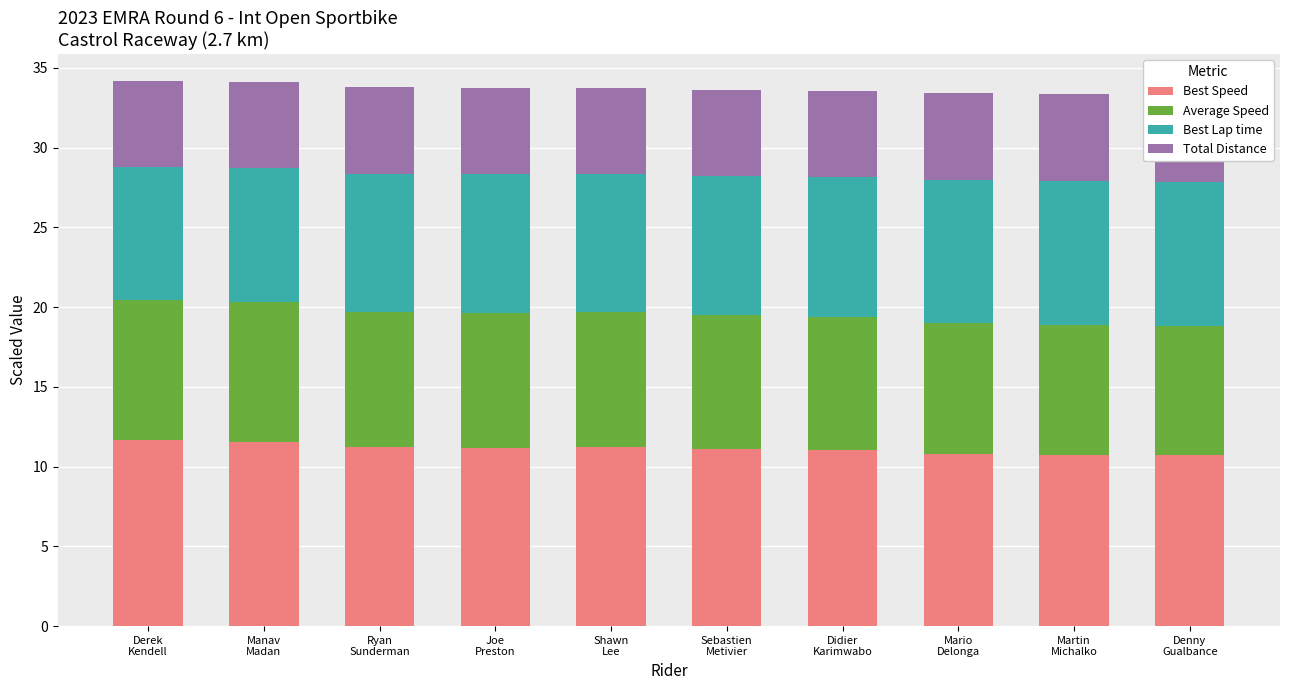

What is the spread (max minus min) of values at Sebastien
Metivier?

5.7